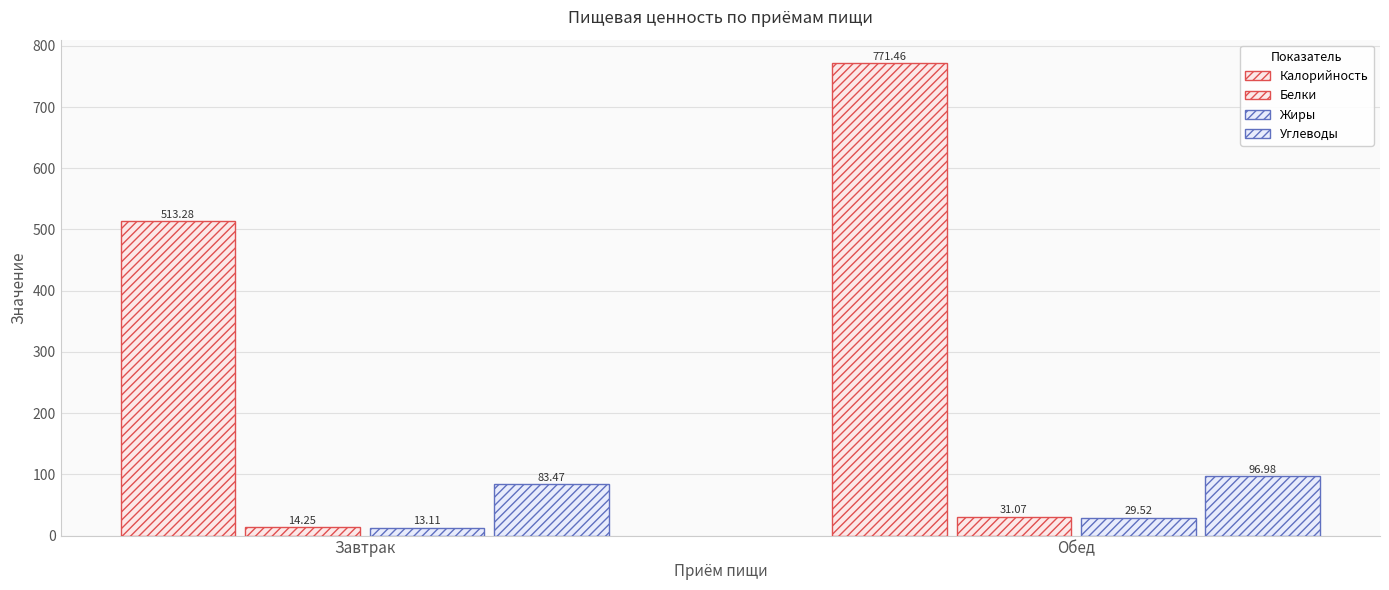

How many bars are there in total?

8